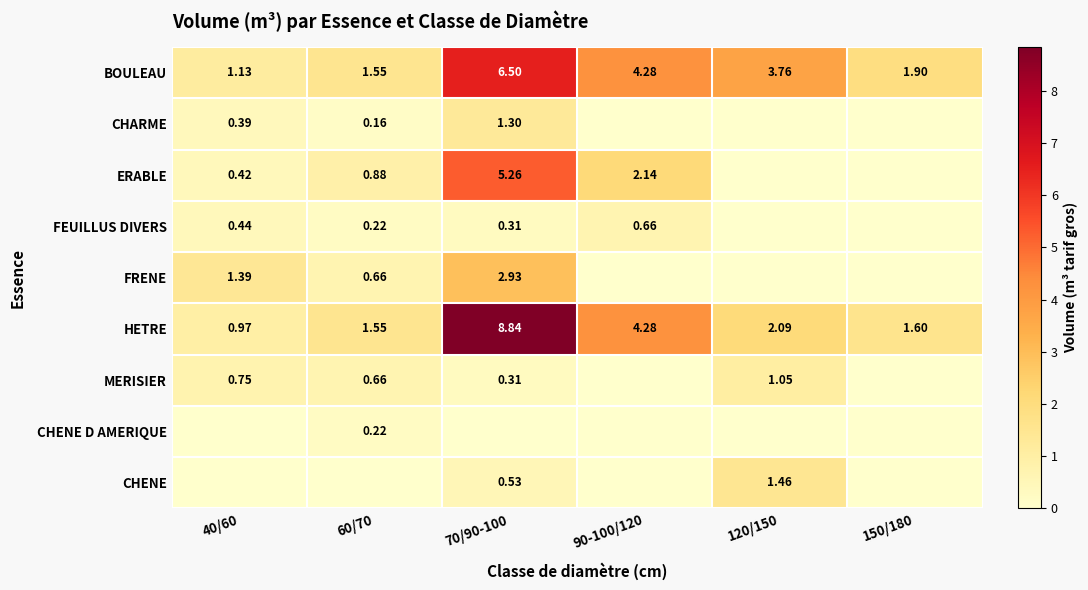

Is the value of HETRE at 40/60 greater than the value of FEUILLUS DIVERS at 40/60?

Yes